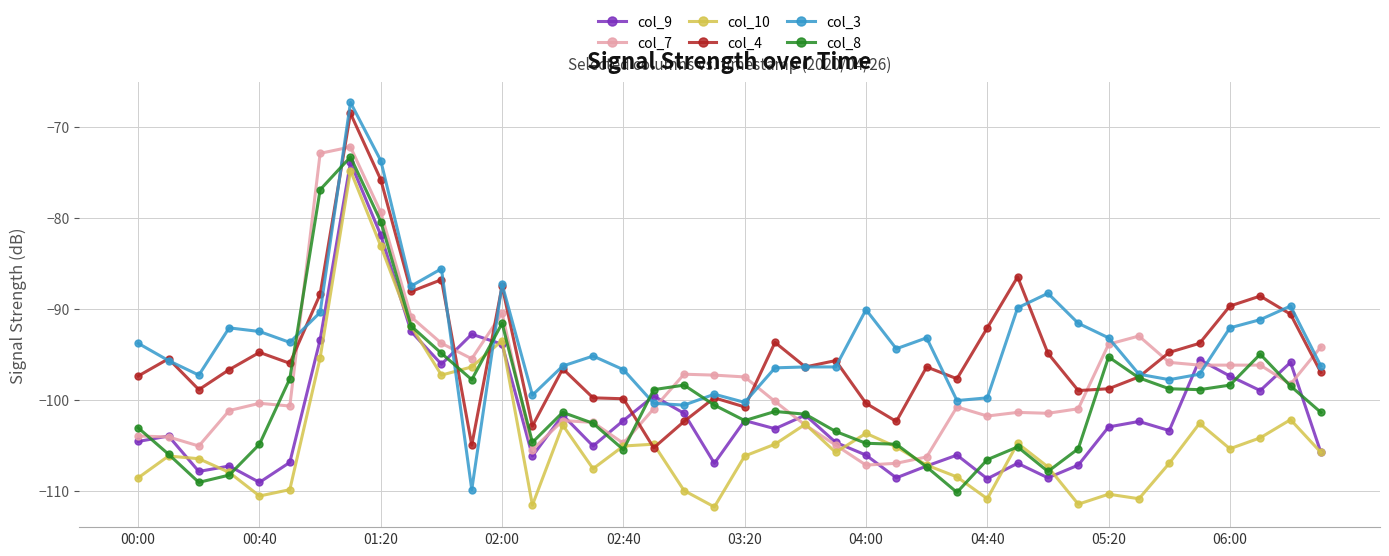

What is the minimum value for col_3?

-109.9